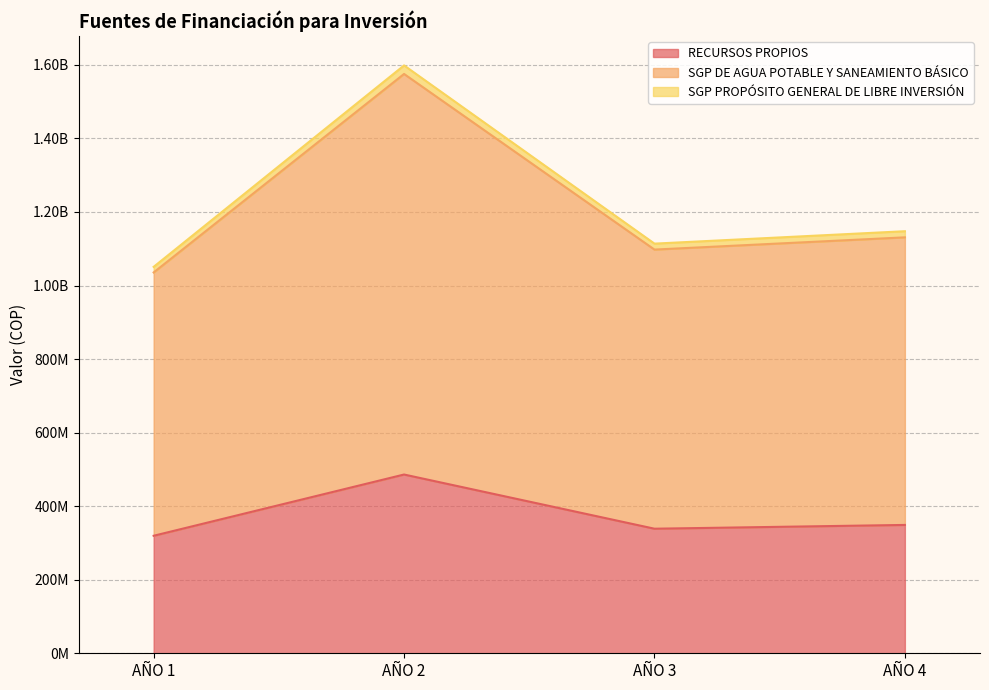

Does the chart display data point markers on the line(s)?

No